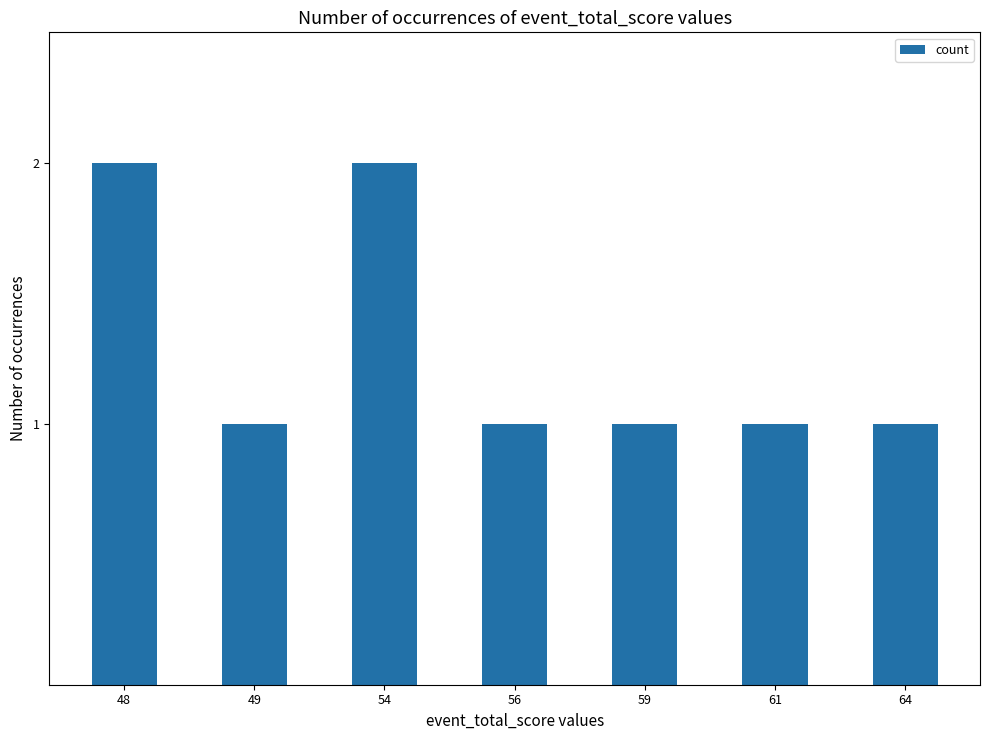

Does the chart contain any negative values?

No